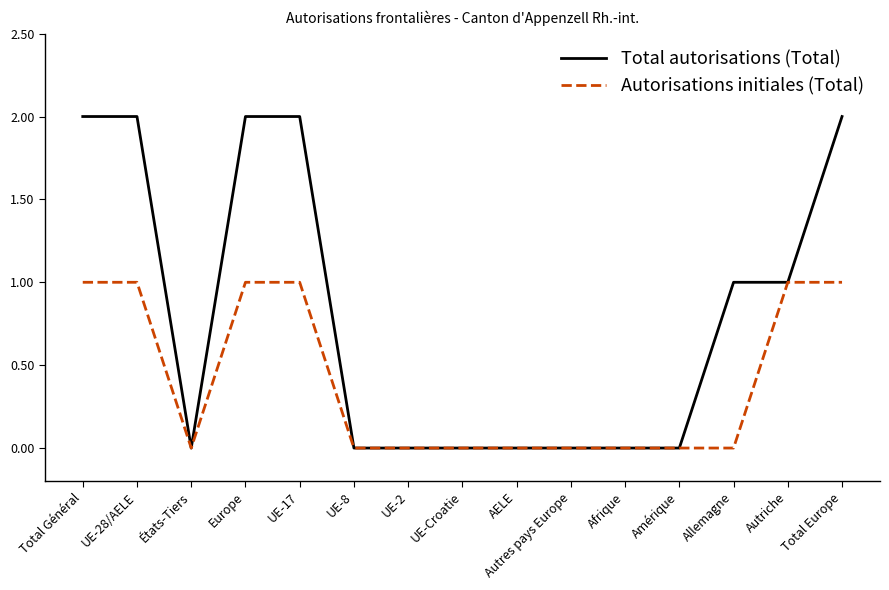

What are all the series names shown in the legend?

Total autorisations (Total), Autorisations initiales (Total)